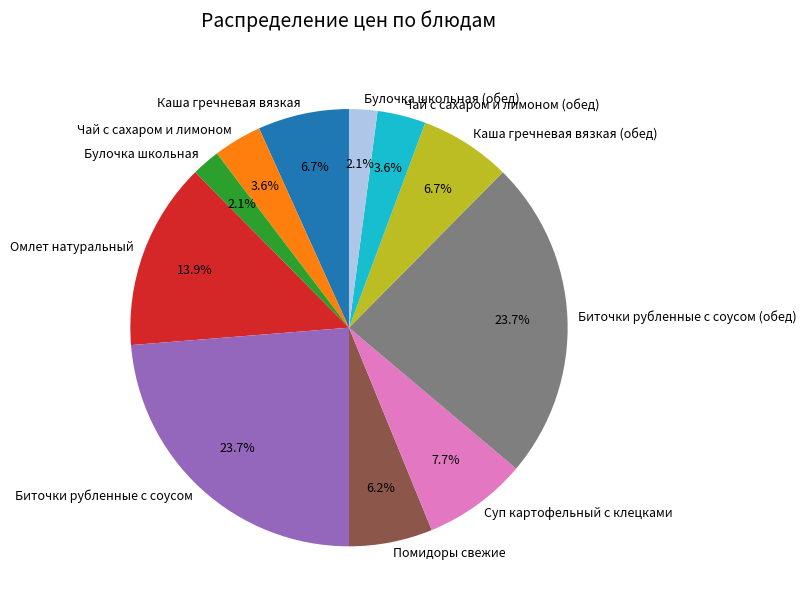

Between Булочка школьная (обед) and Каша гречневая вязкая (обед), which is larger?

Каша гречневая вязкая (обед)